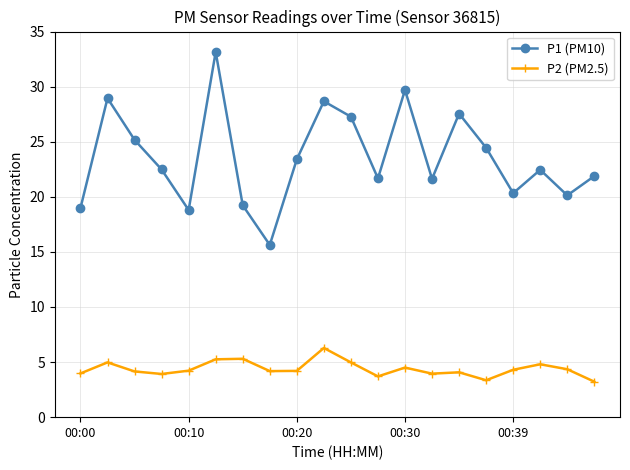

At how many categories does at least one series exceed 7?

20